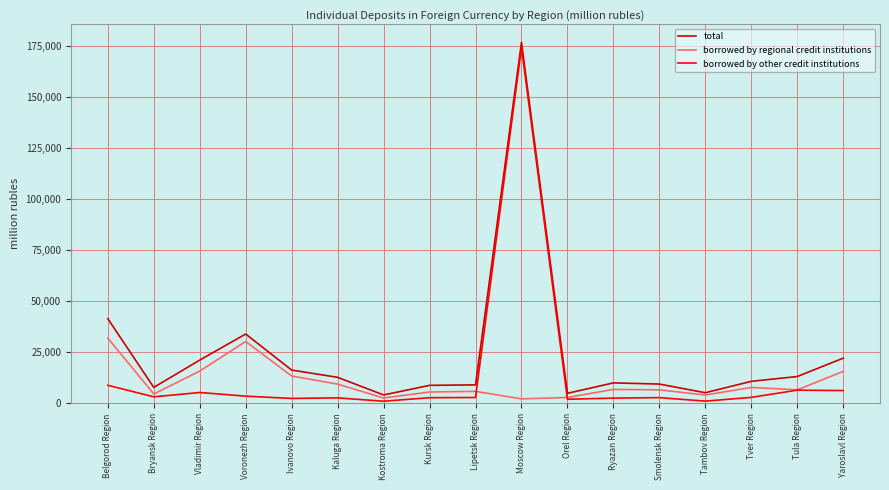

Which series has the widest spread of values?

borrowed by other credit institutions